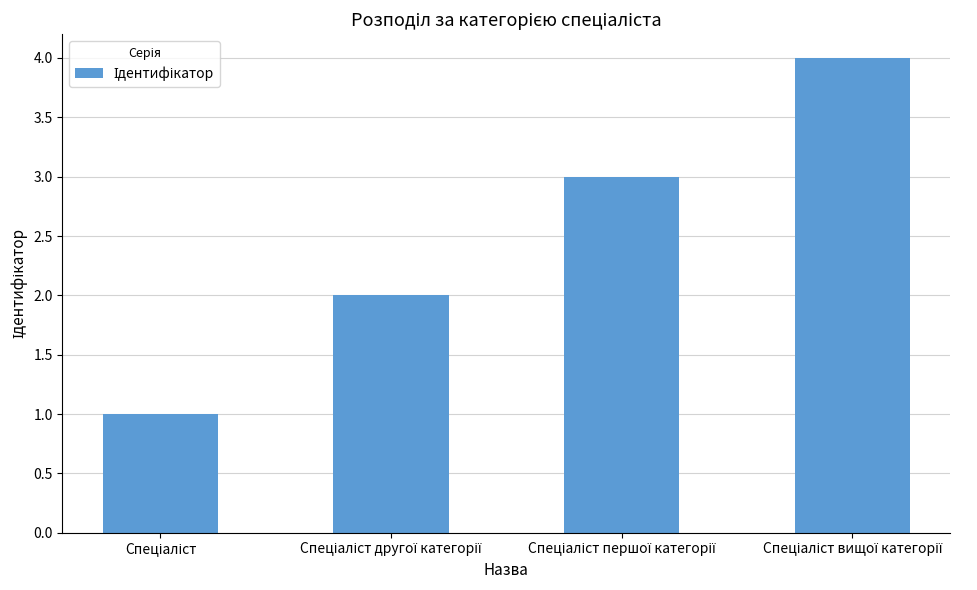

What is the difference between the second highest and second lowest values?

1